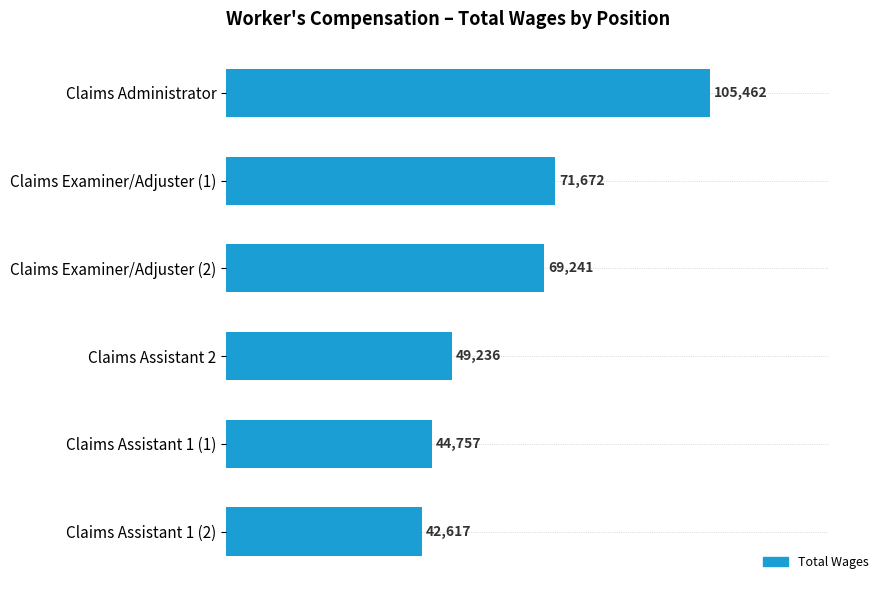

What is the greatest value displayed?

105462